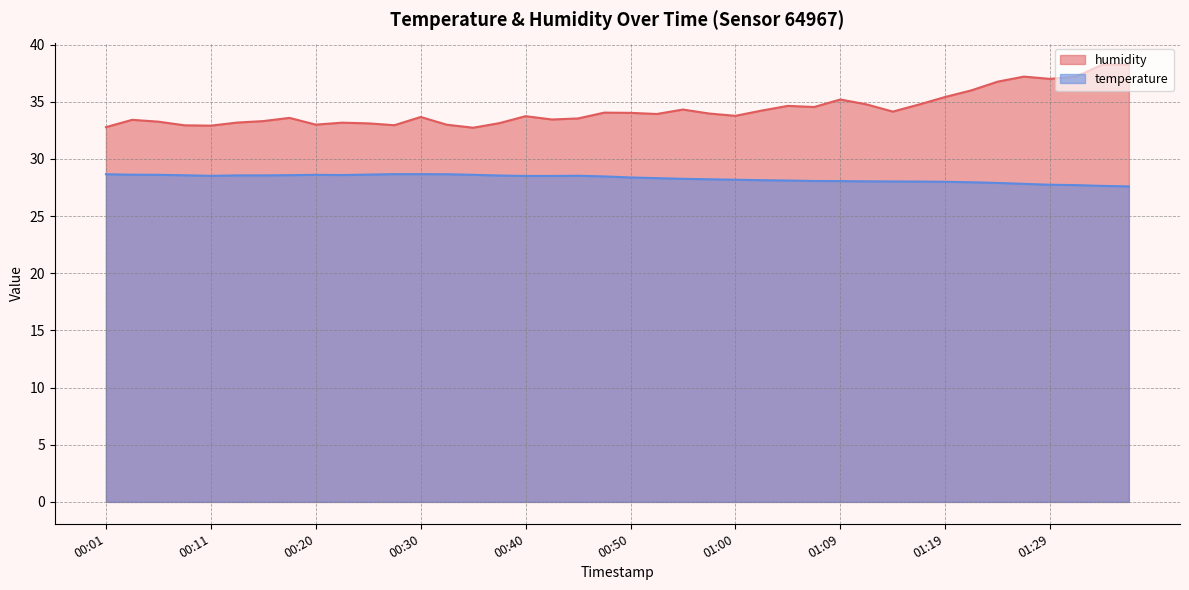

Rank the series by their average value, from lowest to highest.

temperature, humidity